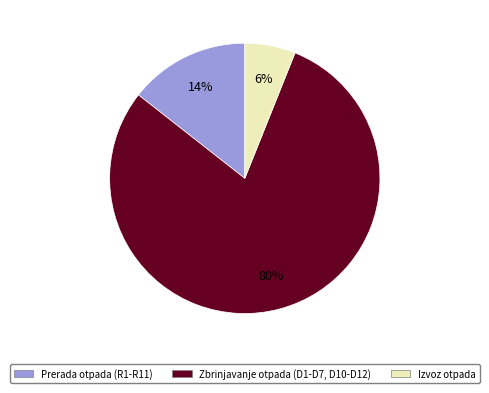

Is the sum of Prerada otpada (R1-R11) and Zbrinjavanje otpada (D1-D7, D10-D12) greater than half?

Yes